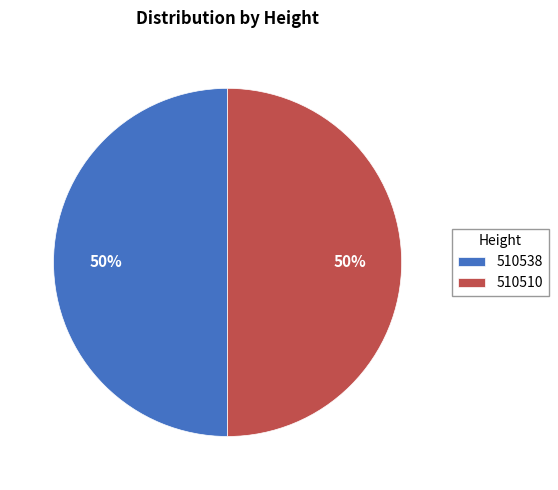

What is the ratio of the value at 510510 to the value at 510538?

1.0